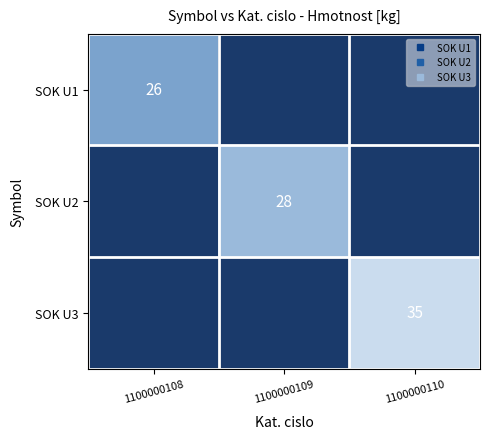

True or false: SOK U2 has a value of 9 at 1100000108.

False